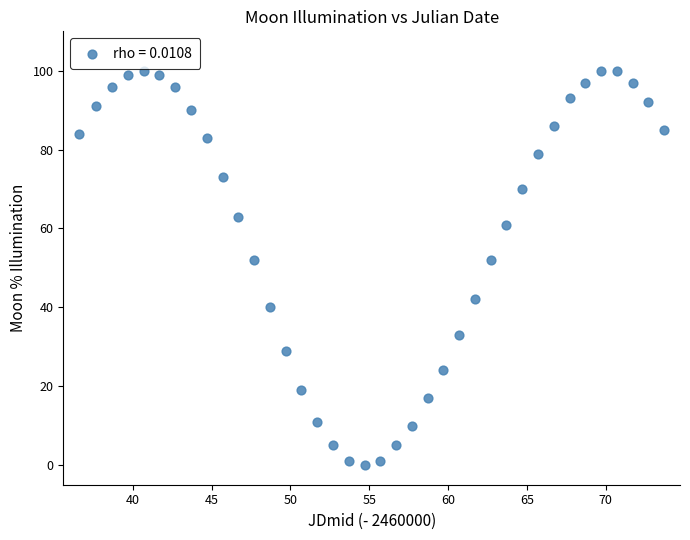

Count the number of points in this scatter plot.

38